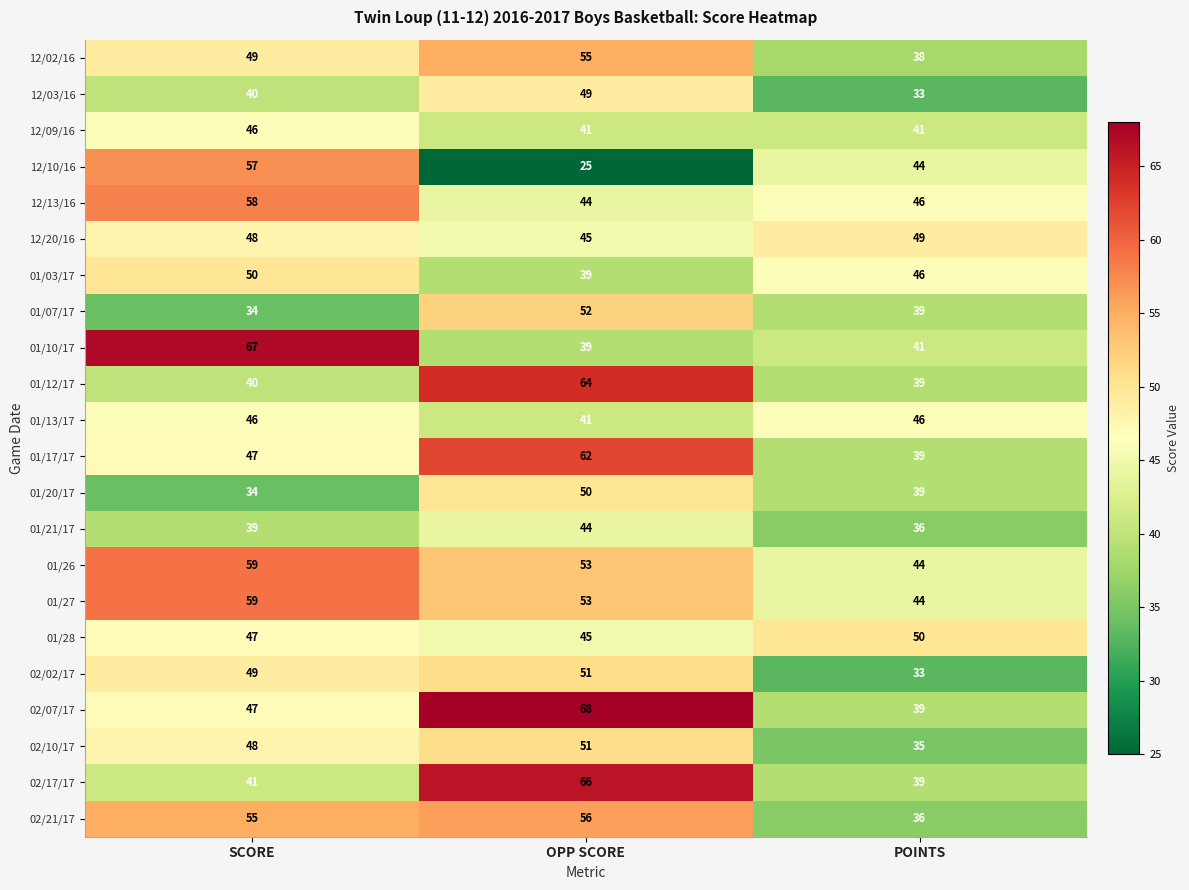

Read the 01/03/17 value at POINTS.

46